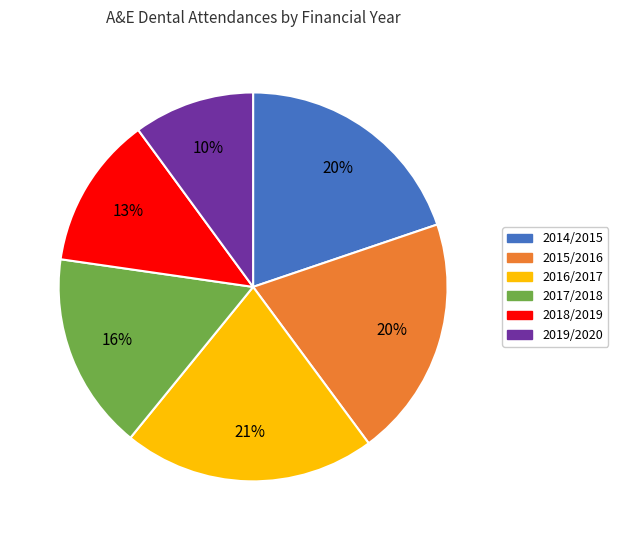

Do 2014/2015 and 2017/2018 together represent more than half of the pie?

No